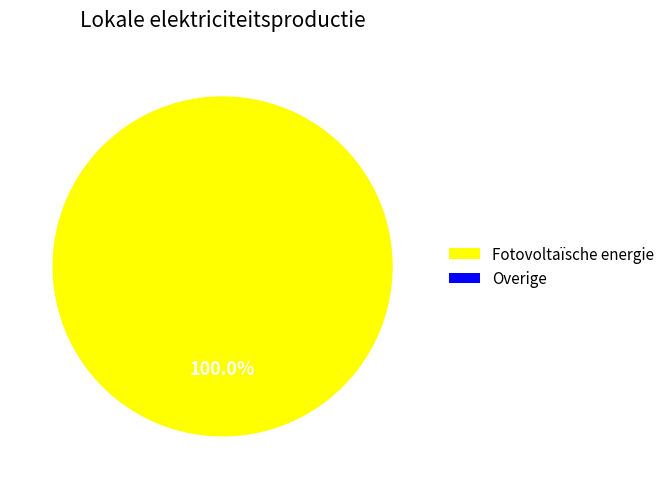

Rank the categories by value from lowest to highest.

Overige, Fotovoltaïsche energie